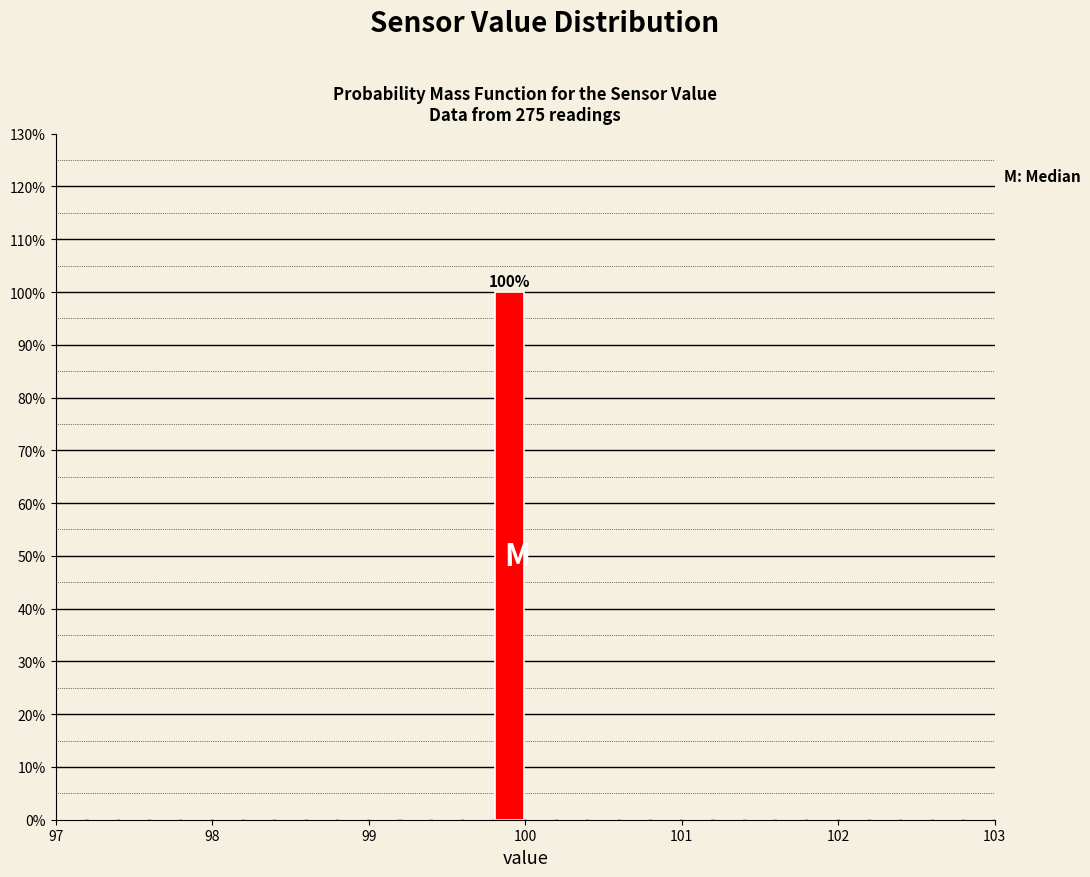

Read against the x-axis, roughly where is the centre of the tallest bar?

99.9